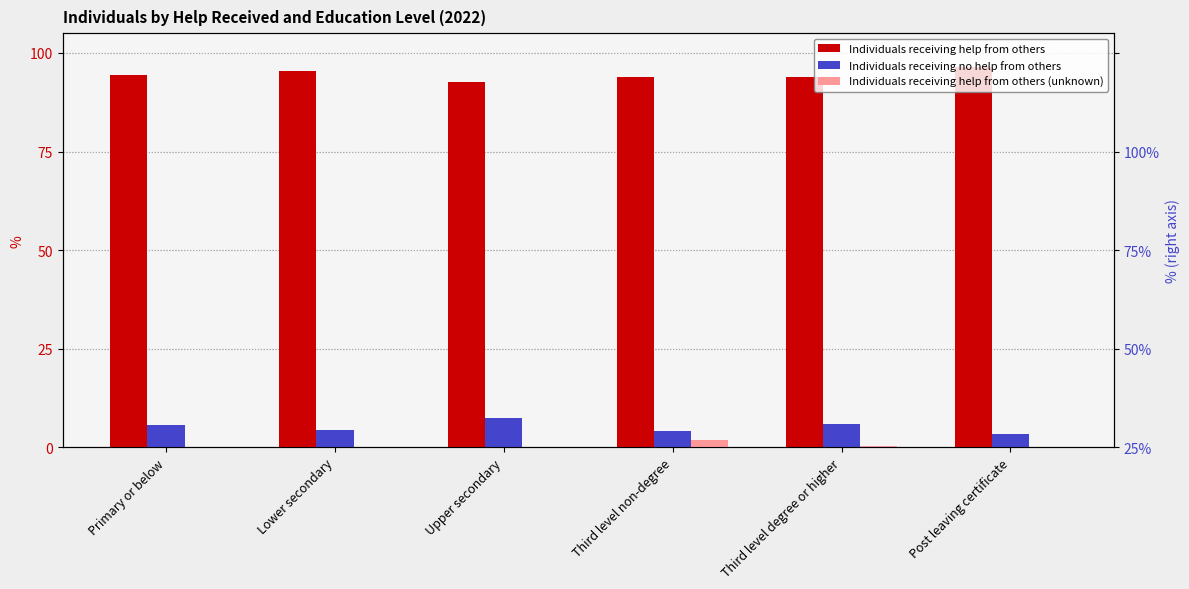

Which series has the widest spread of values?

Individuals receiving no help from others